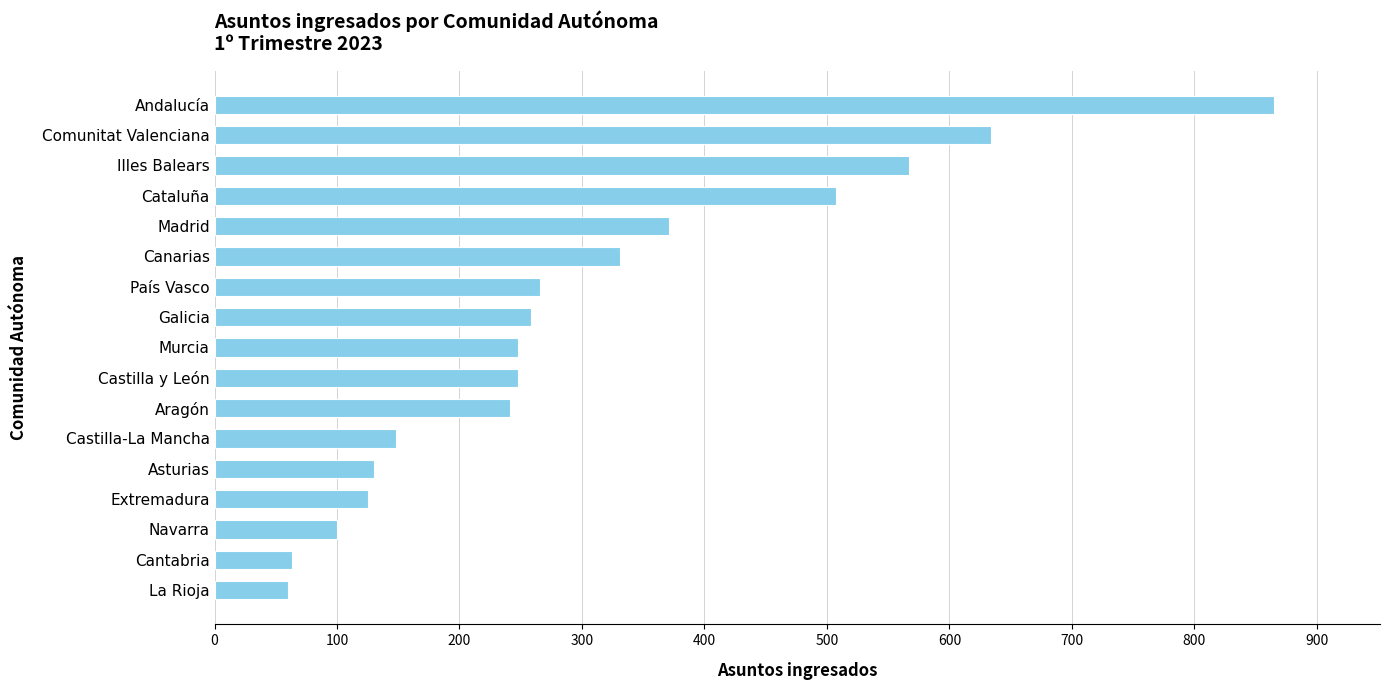

What is the minimum value shown in the chart?

60